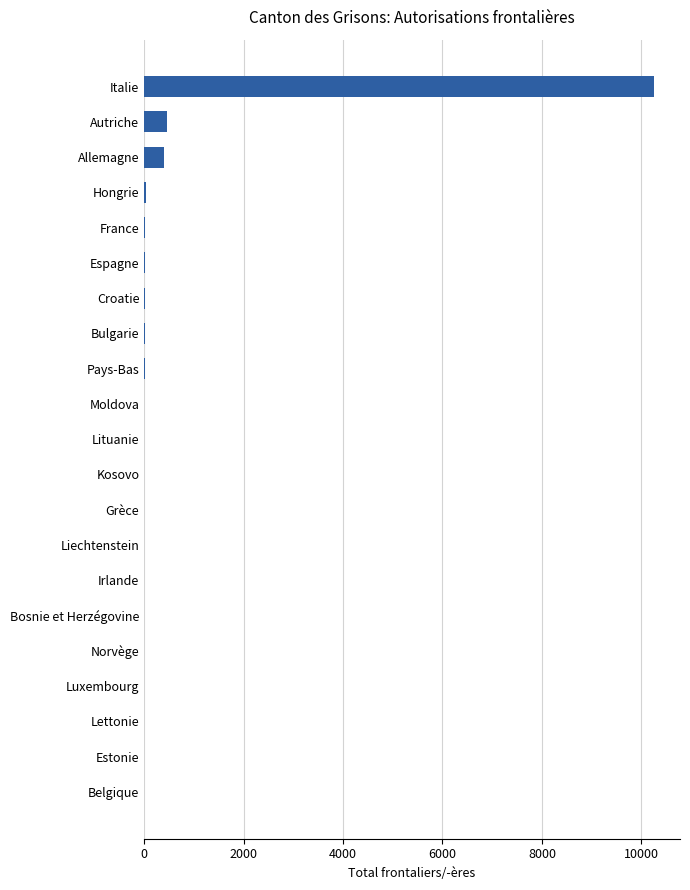

What is the change in value from Allemagne to Italie?

+9876